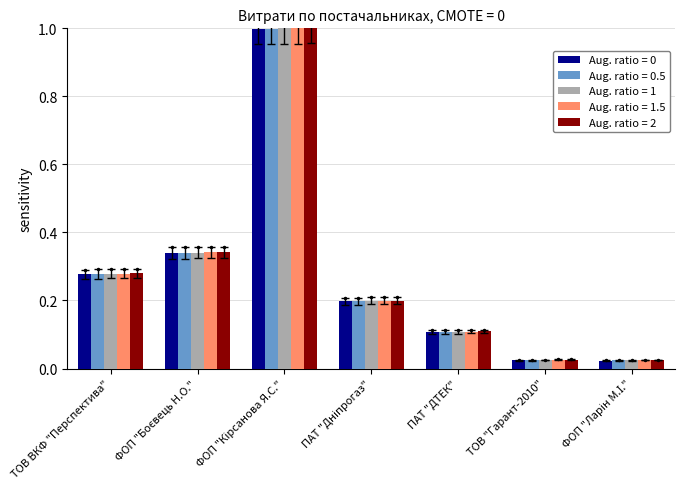

What is the maximum value for Aug. ratio = 1?

1.0